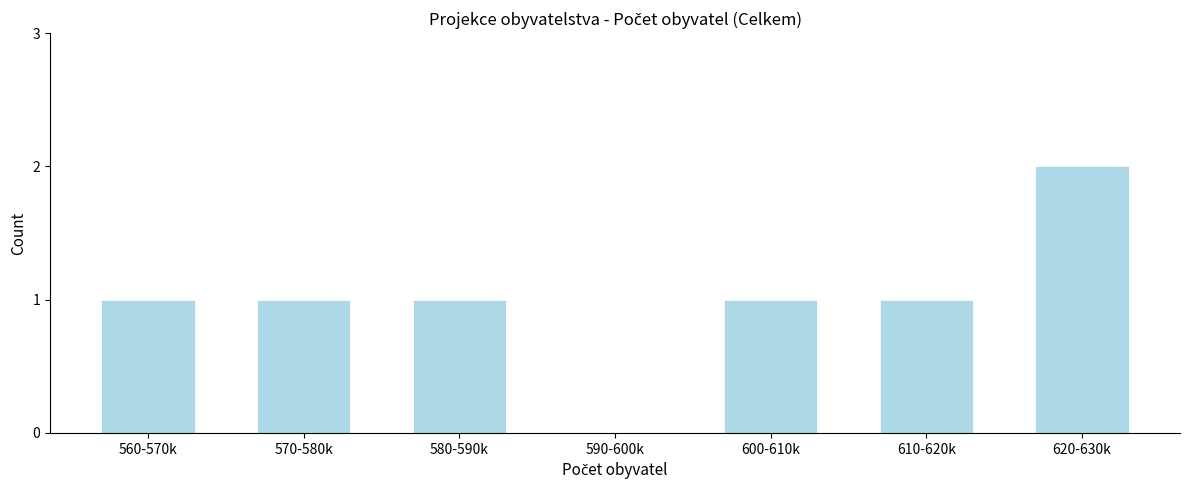

Reading left to right, what are all the values shown in this chart?

560-570k=1	570-580k=1	580-590k=1	590-600k=0	600-610k=1	610-620k=1	620-630k=2